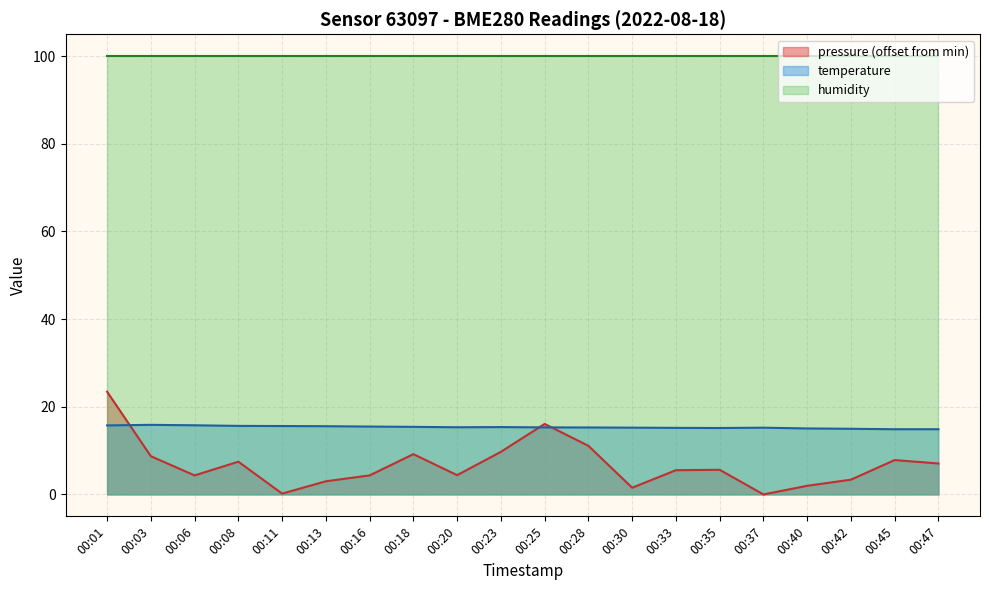

The temperature series shows 15.6 at 00:13. True or false?

True